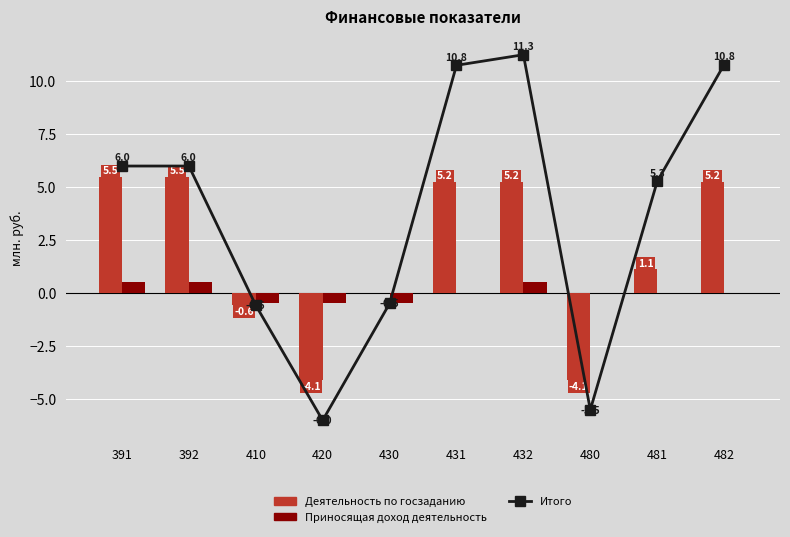

Between 410 and 430, which is larger?

430